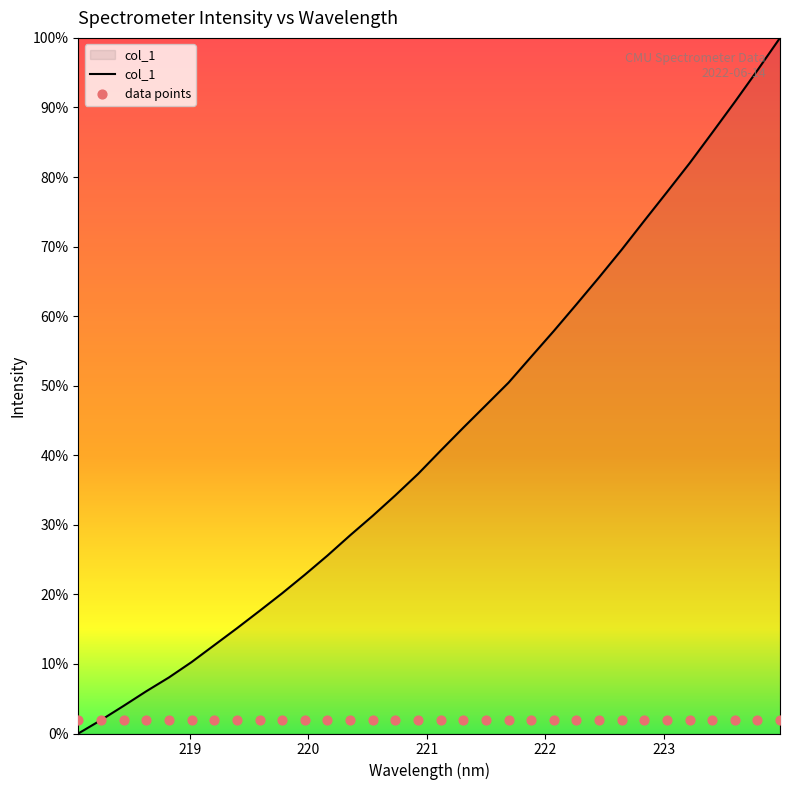

What is the ratio of the value at 218.0596 to the value at 220.5444?

0.7